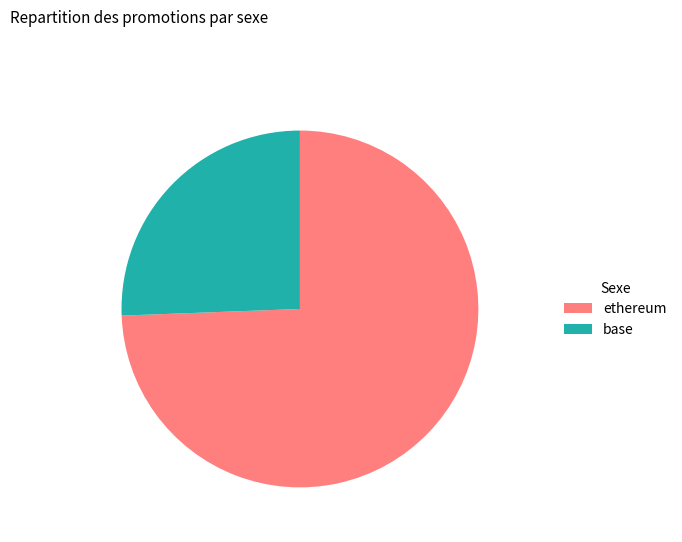

Is ethereum the majority of the pie?

Yes